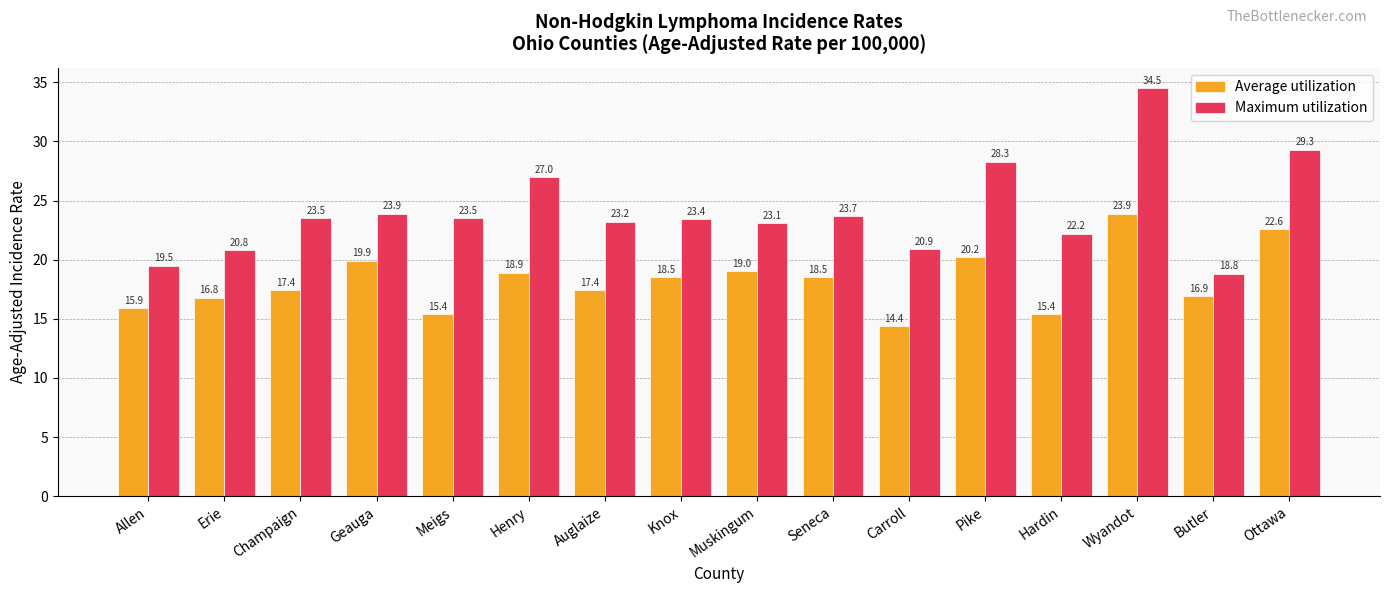

The value of Average utilization at Wyandot is 37.7. True or false?

False